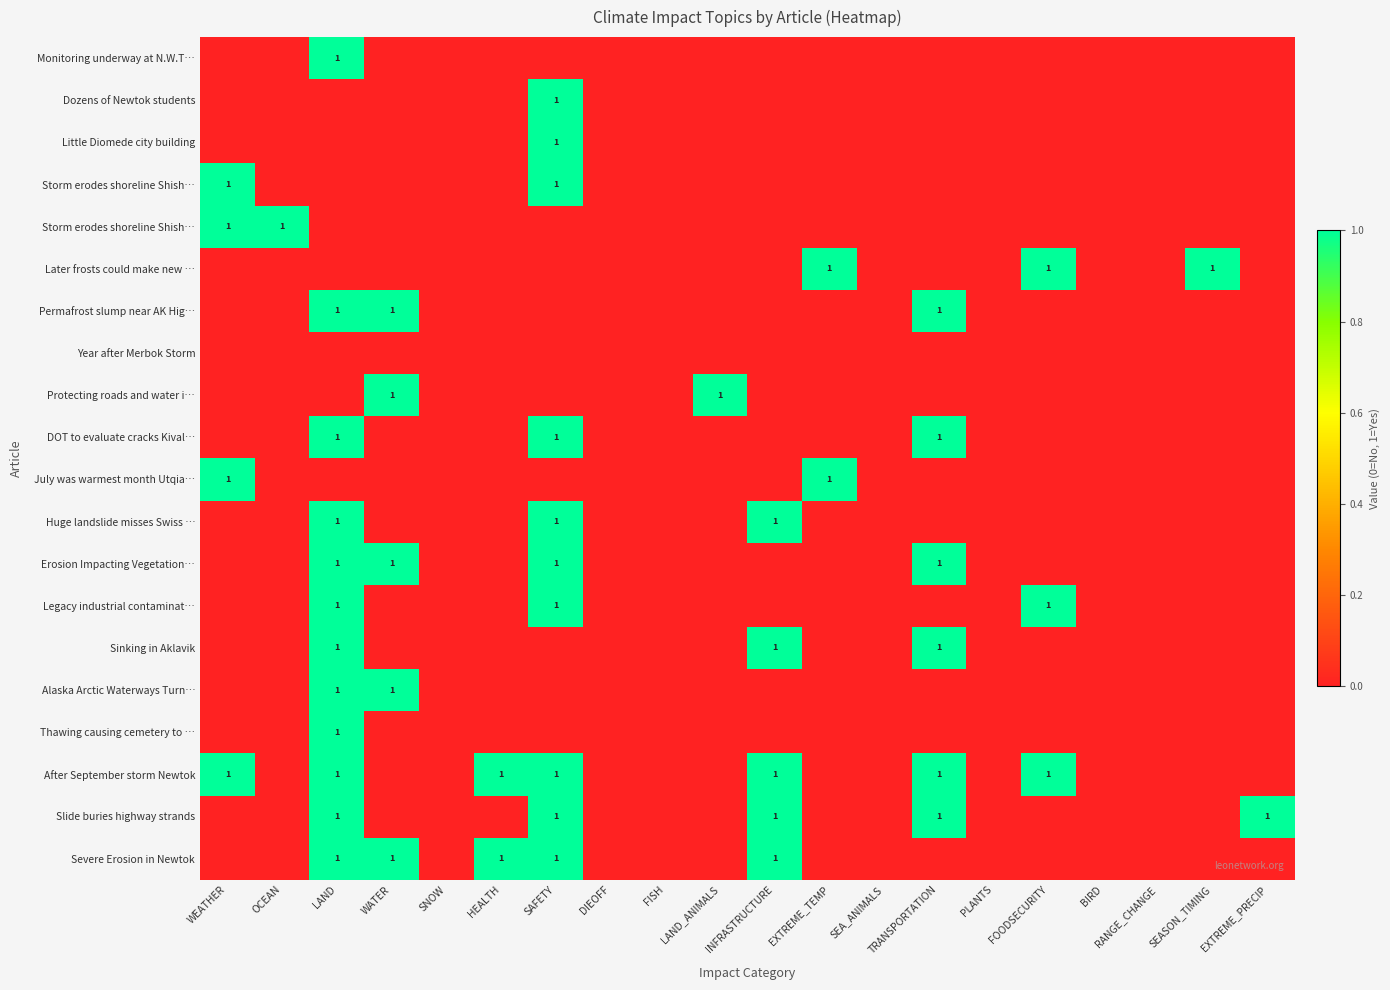

At how many categories does at least one series exceed 0?

13